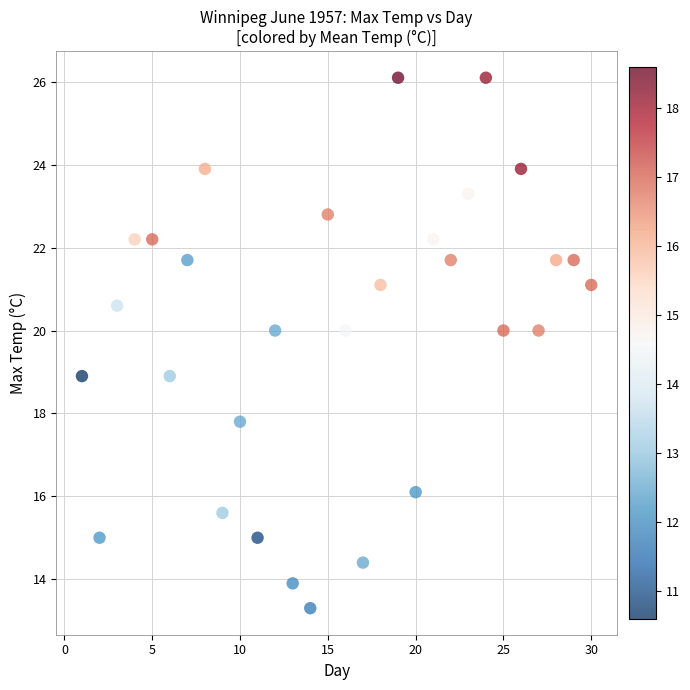

What is the range of X values (max minus min)?

29.0